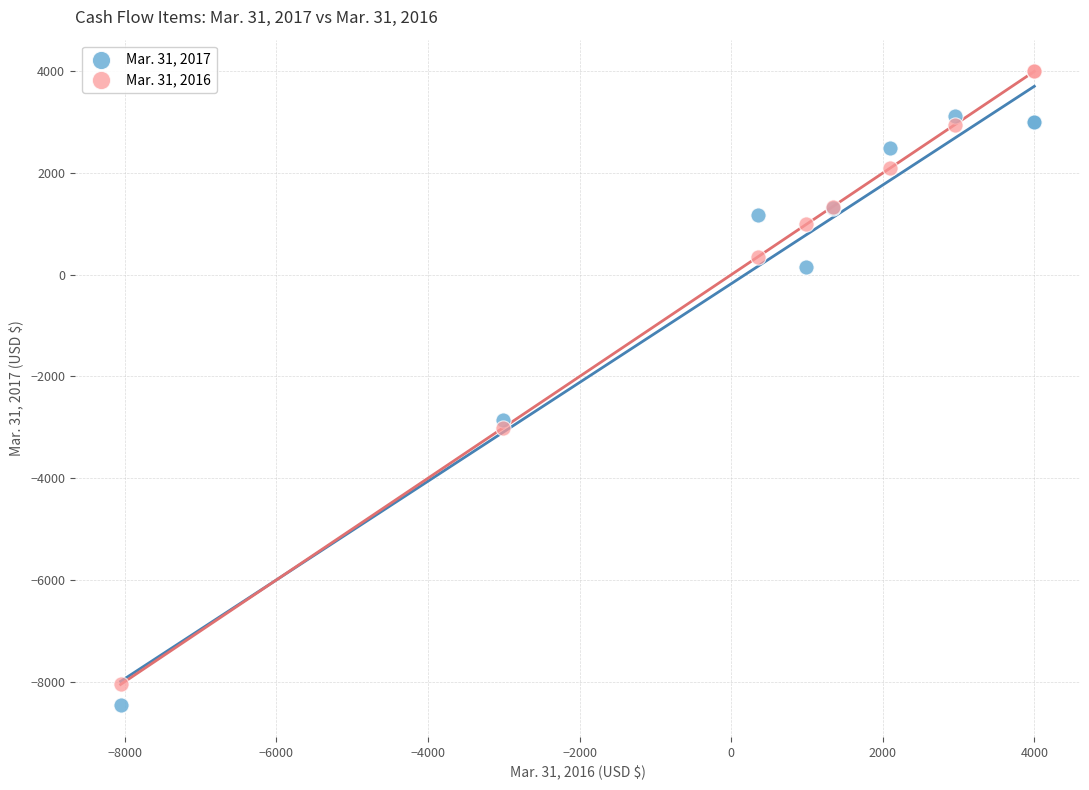

Which series has the widest spread of Y values?

Mar. 31, 2016